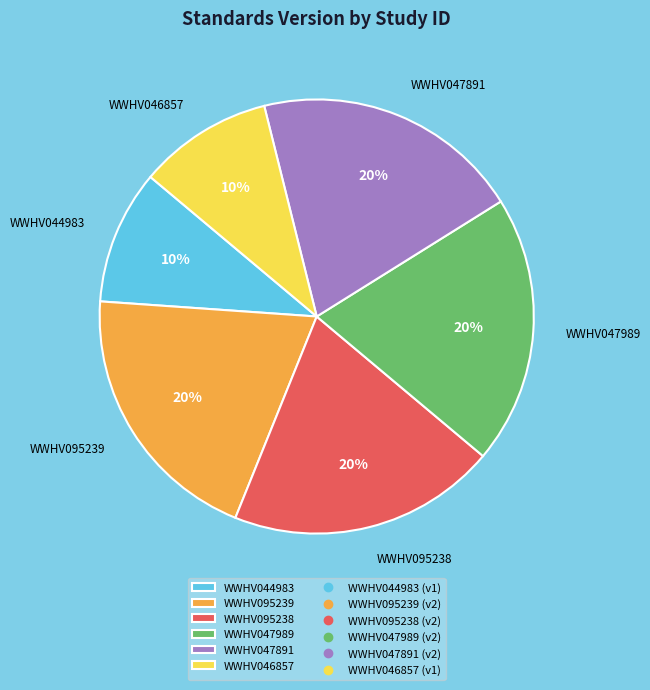

Combined, do WWHV044983 and WWHV095238 account for over 50%?

No